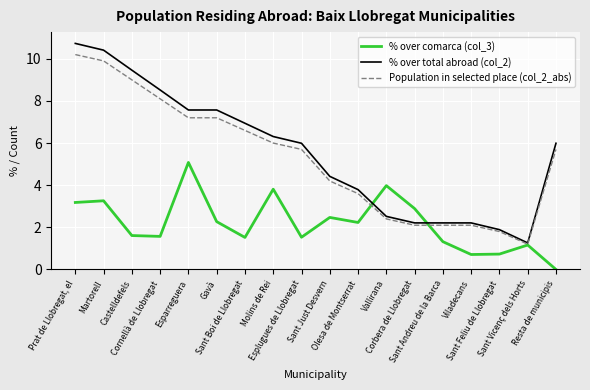

What are all the series names shown in the legend?

% over comarca (col_3), % over total abroad (col_2), Population in selected place (col_2_abs)